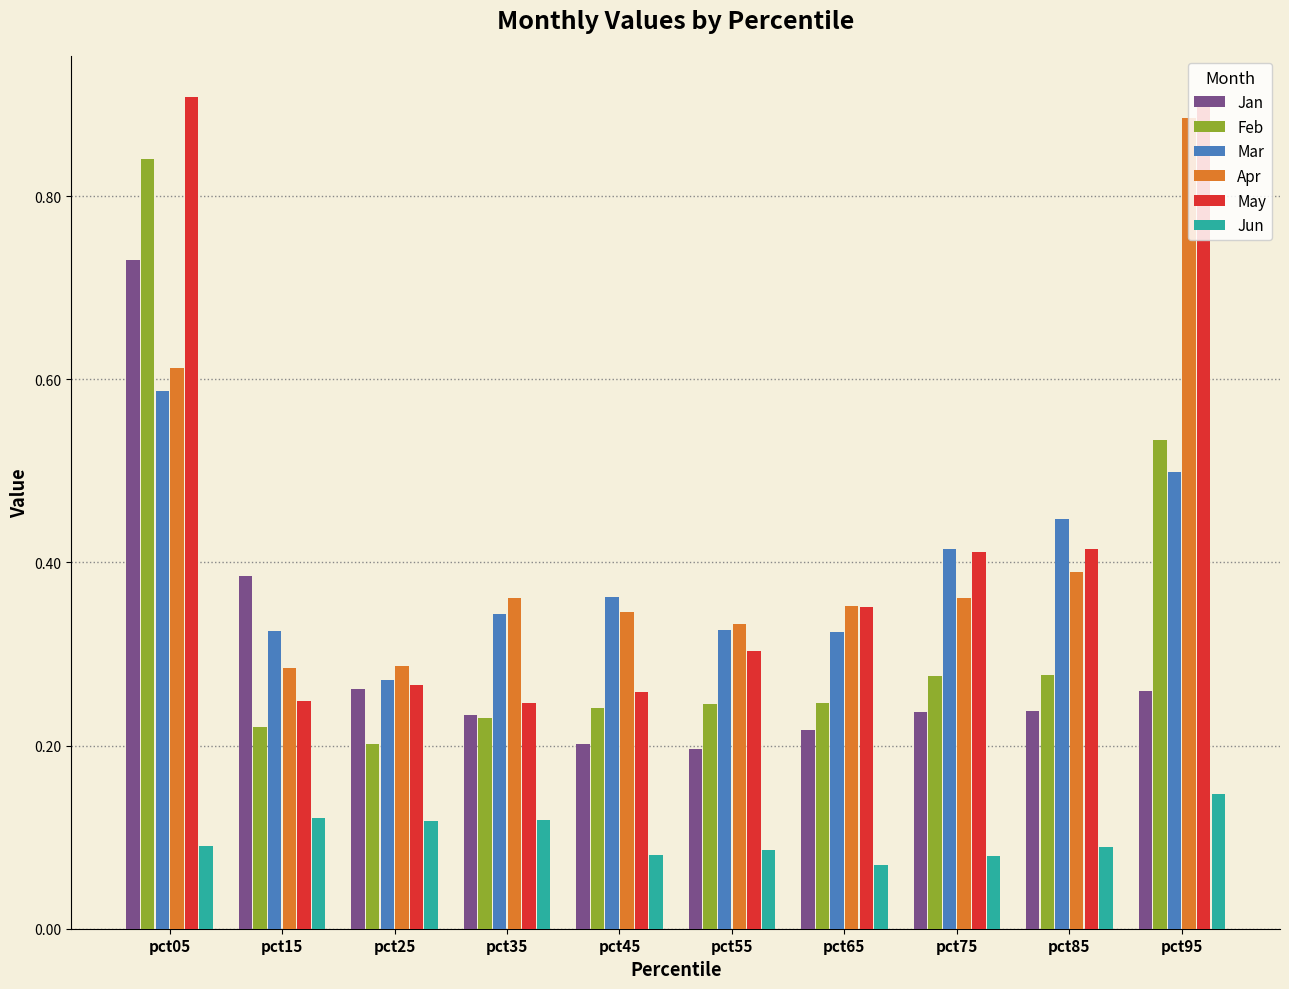

Which series has the largest range (max minus min)?

May